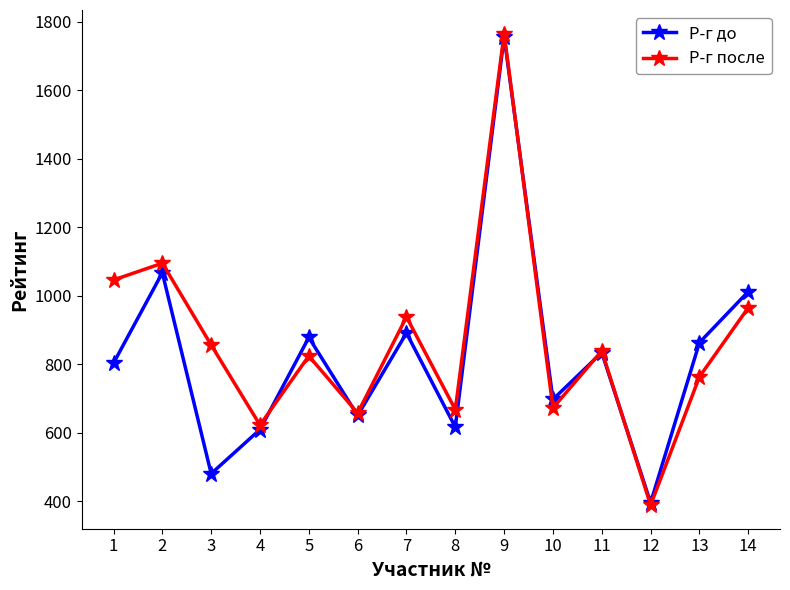

What is the highest value of the Р-г до series?

1757